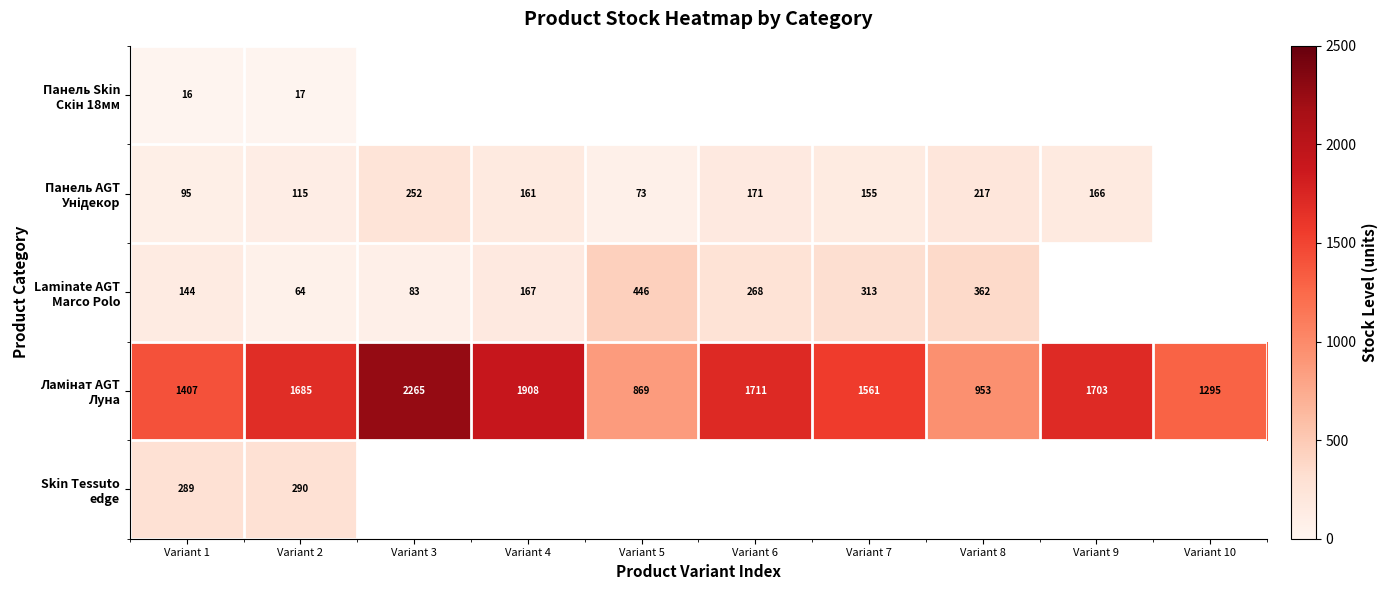

The value of Панель AGT Унідекор at Variant 7 is 155.0. True or false?

True